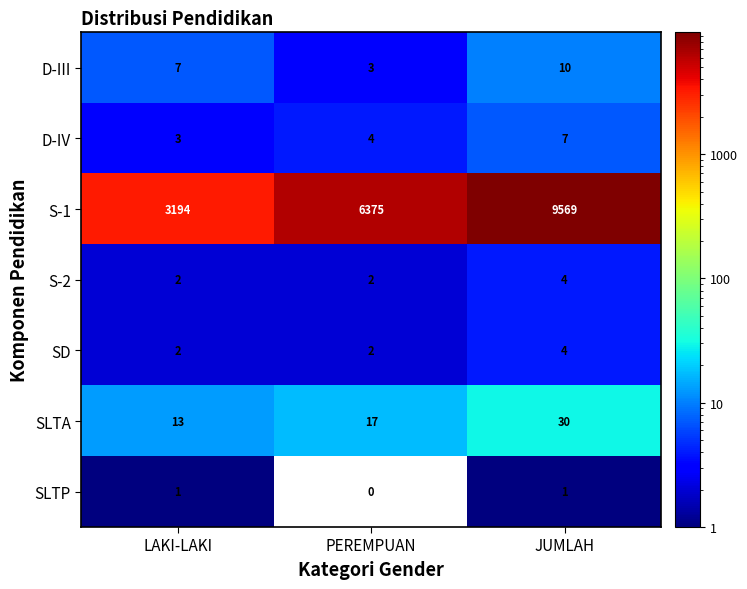

What is the approximate value of SLTA at LAKI-LAKI, to the nearest 5?

15